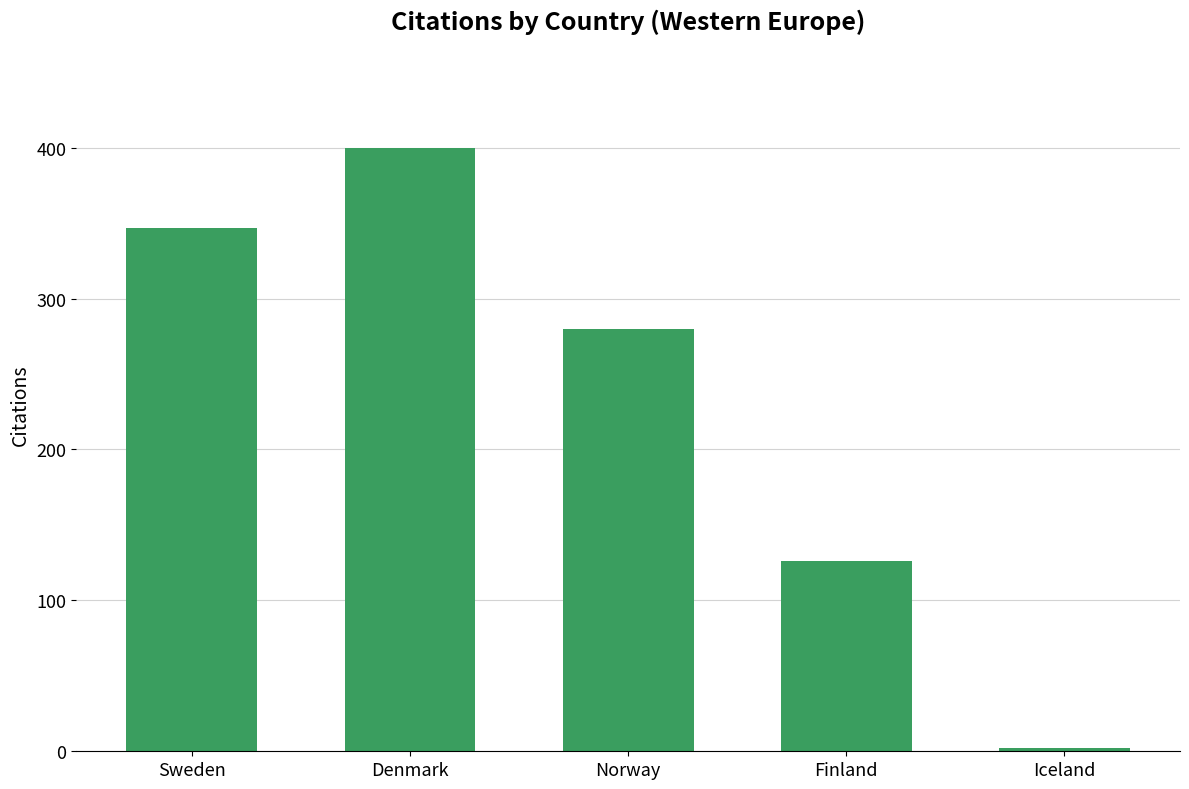

The value at Norway is 478. True or false?

False